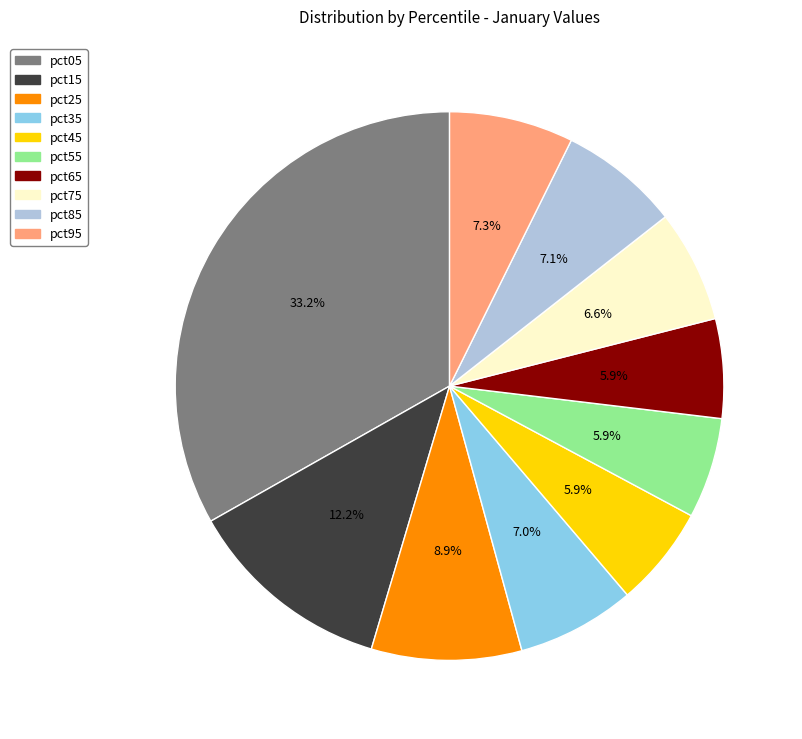

To the nearest percent, what is the average slice percentage?

10%